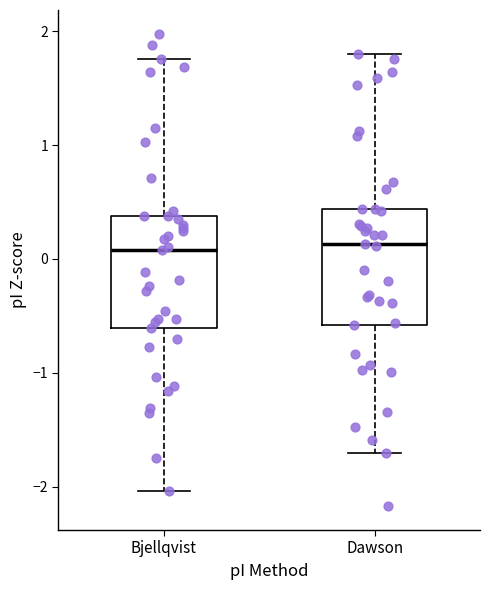

Reading left to right, transcribe this box plot: for each box, give where its median line is, the range the box spans, and where its two whiskers end, as read against the y-axis. The values are not printed on the chart, so give them approximately, as read against the axis.

Bjellqvist: median 0.1, box -0.6 to 0.4, whiskers -2.0 to 1.8
Dawson: median 0.1, box -0.6 to 0.4, whiskers -1.7 to 1.8